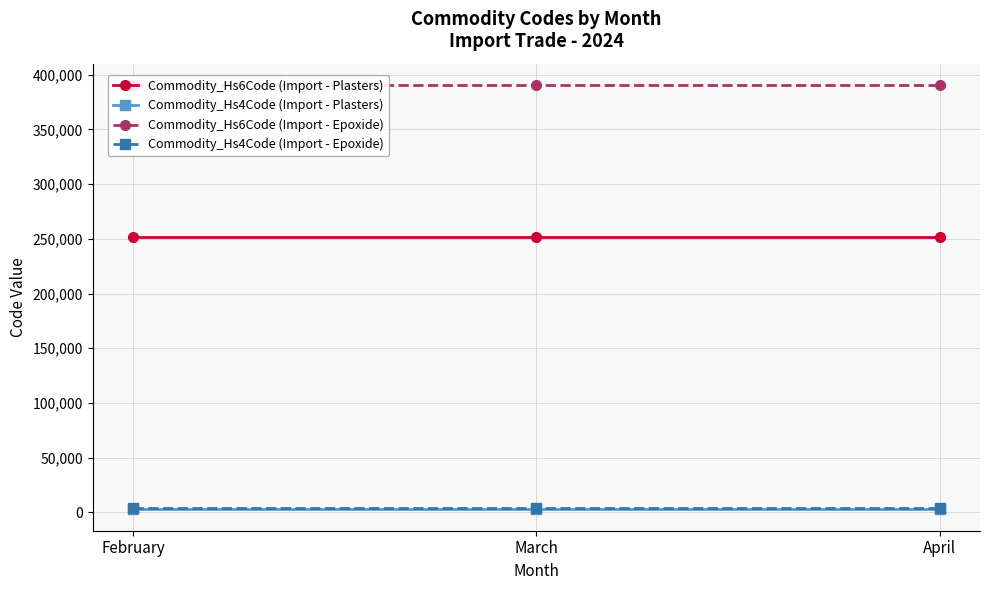

What is the lowest value of the Commodity_Hs4Code (Import - Plasters) series?

2520